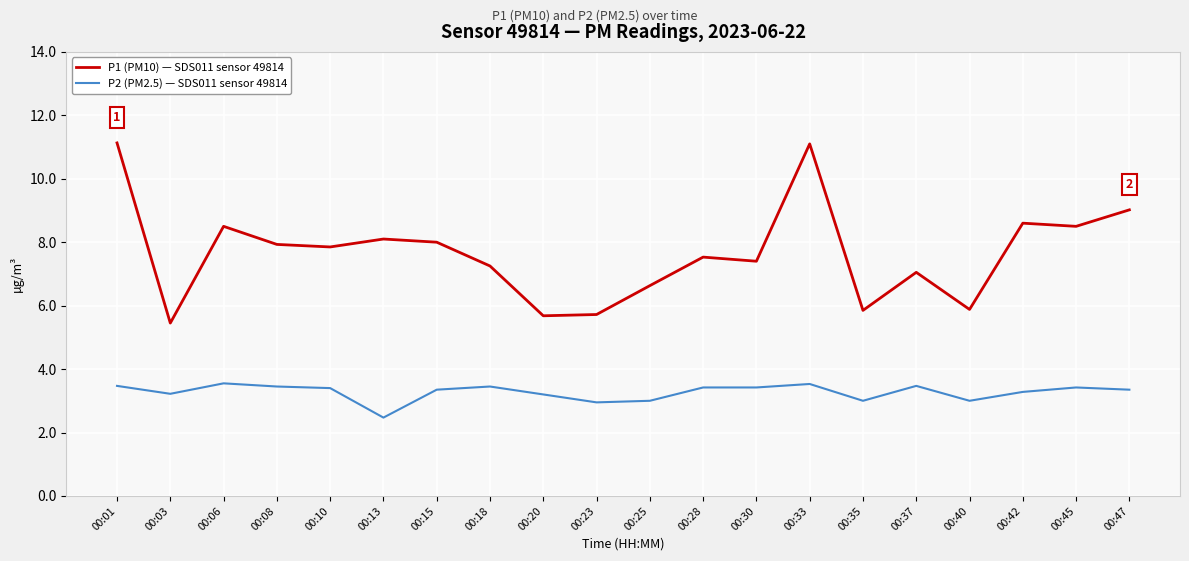

True or false: P1 (PM10) — SDS011 sensor 49814 and P2 (PM2.5) — SDS011 sensor 49814 intersect in this chart.

False